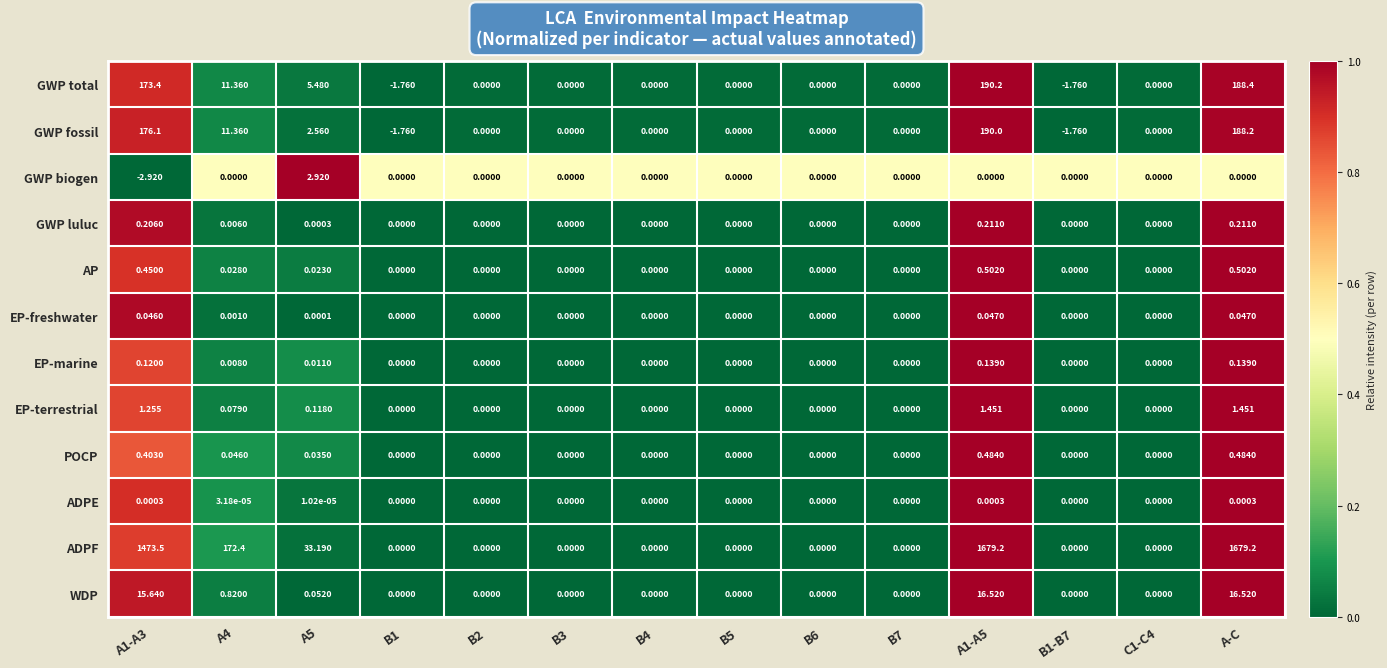

Which series has the largest total across all categories?

ADPF